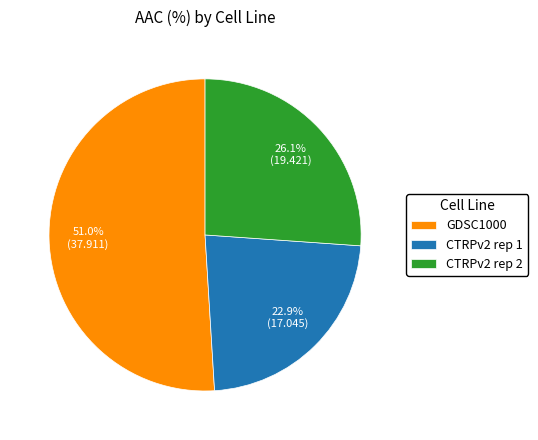

True or false: CTRPv2 rep 2 accounts for 34% of the total.

False